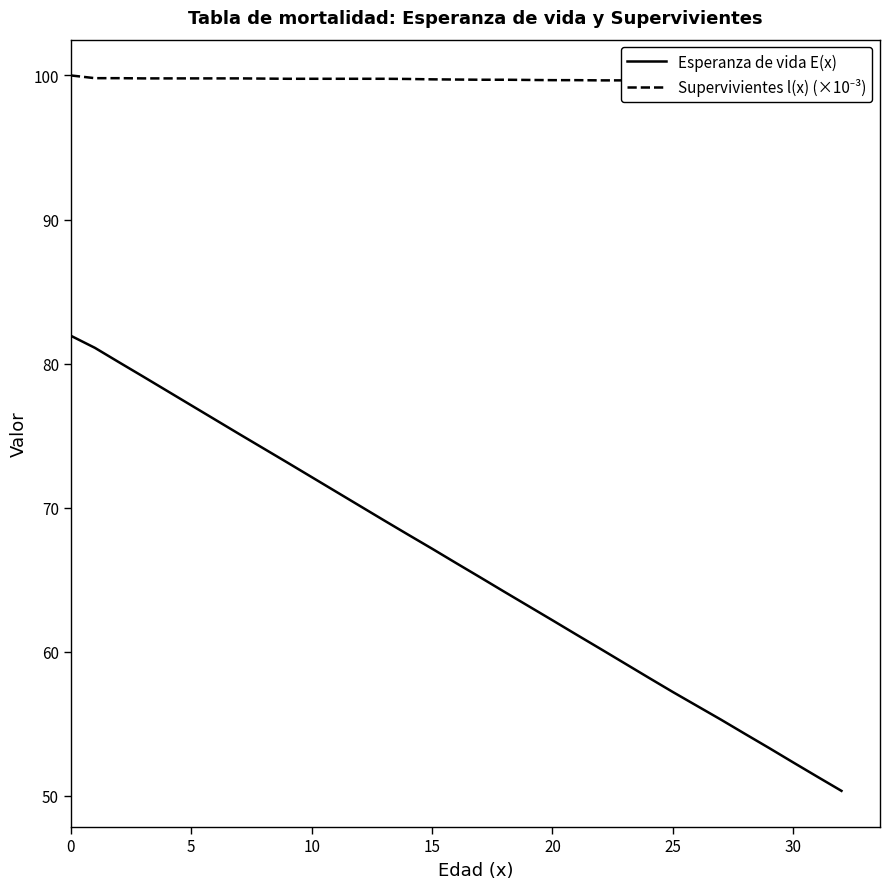

Does the chart display data point markers on the line(s)?

No